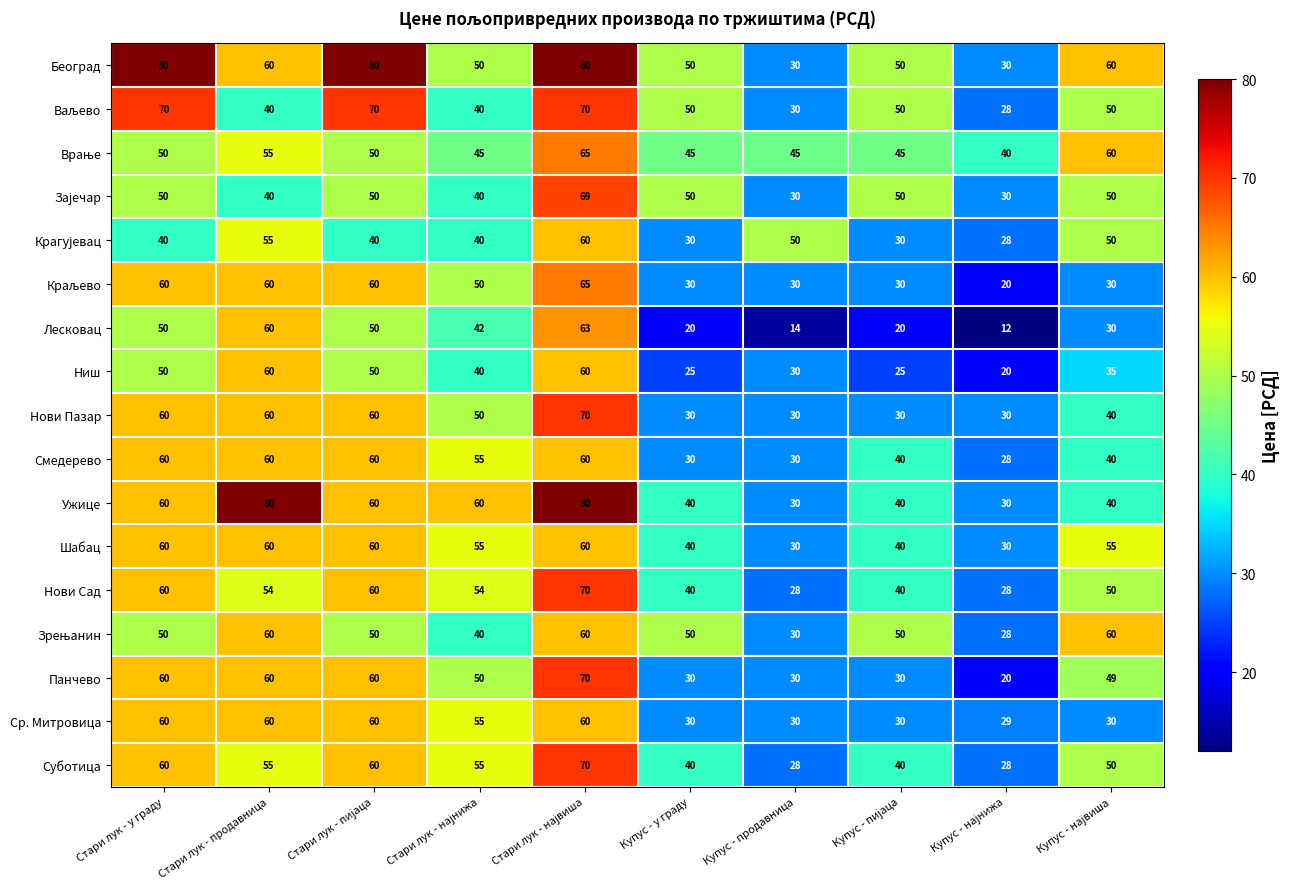

Read the Ужице value at Купус - у граду, to the nearest 5.

40